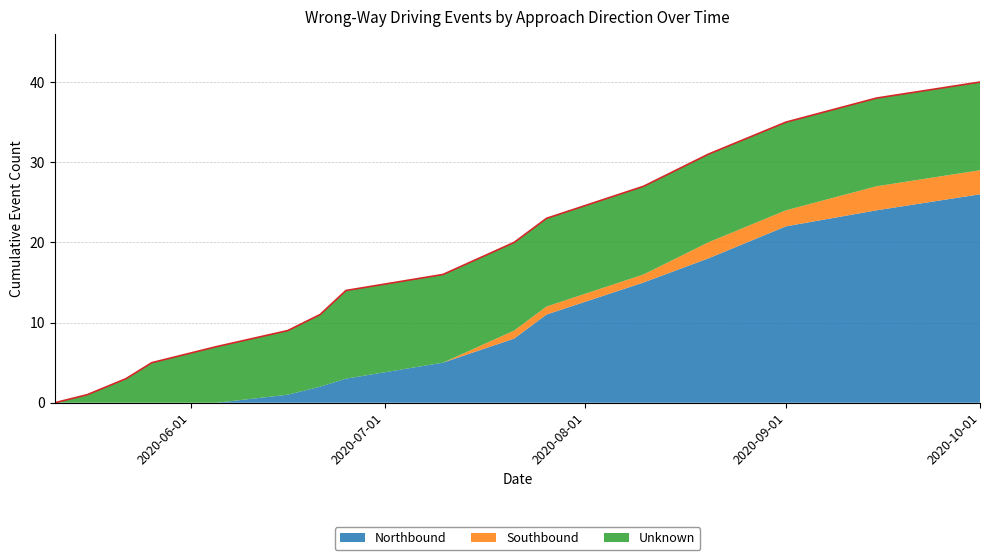

What is the sum of the Northbound values at 2020-05-19 and 2020-07-26?

11